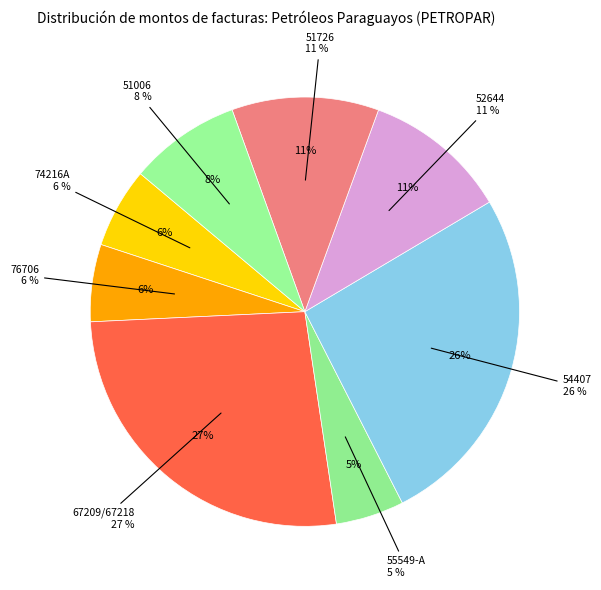

What percentage do 51726 and 74216A together represent?

17.1%